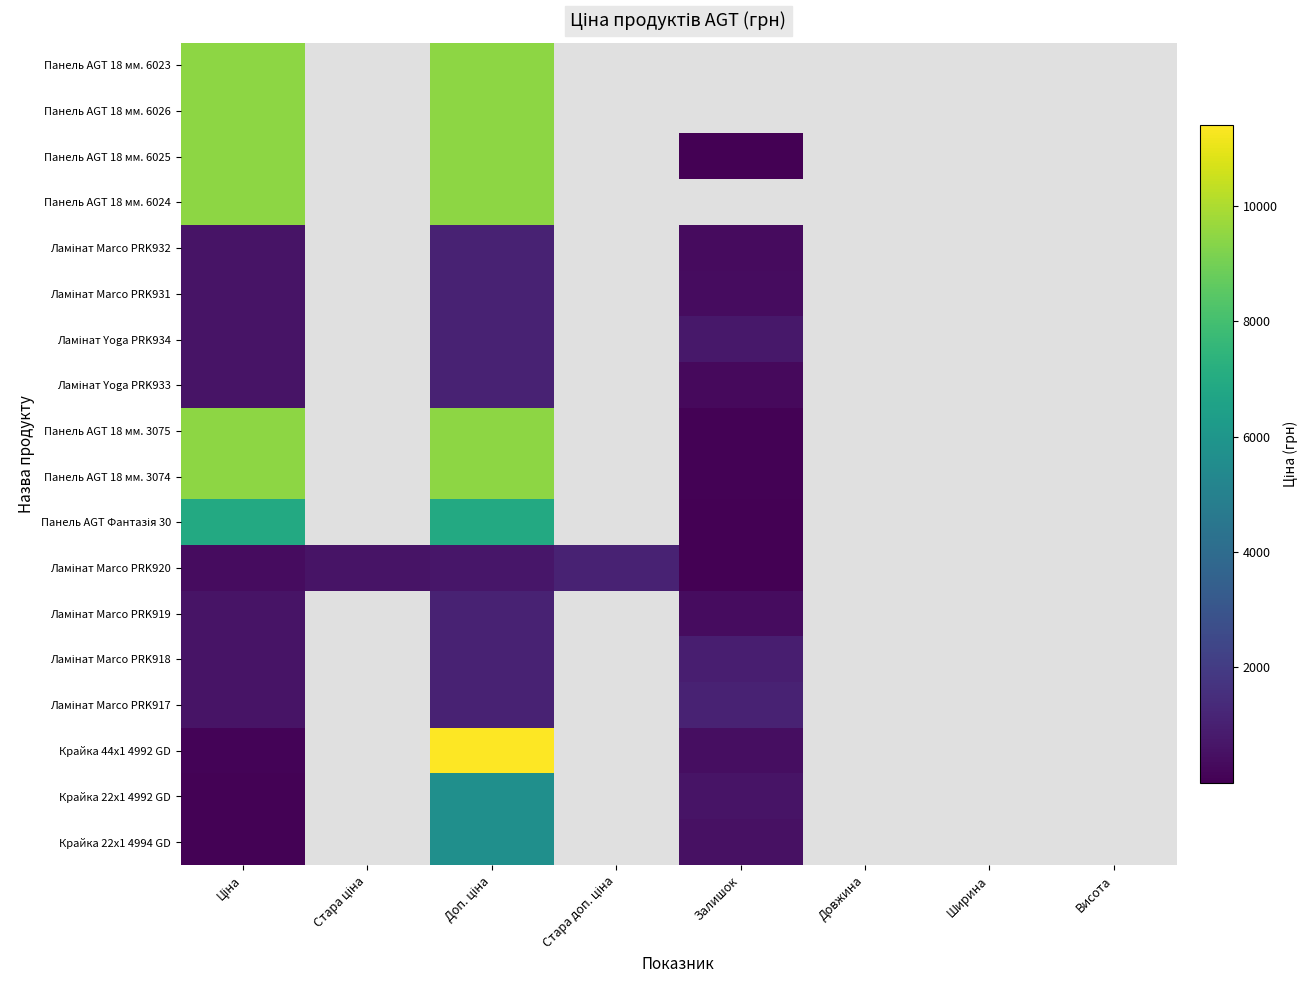

How many values in the Ламінат Yoga PRK933 series exceed 273?

2